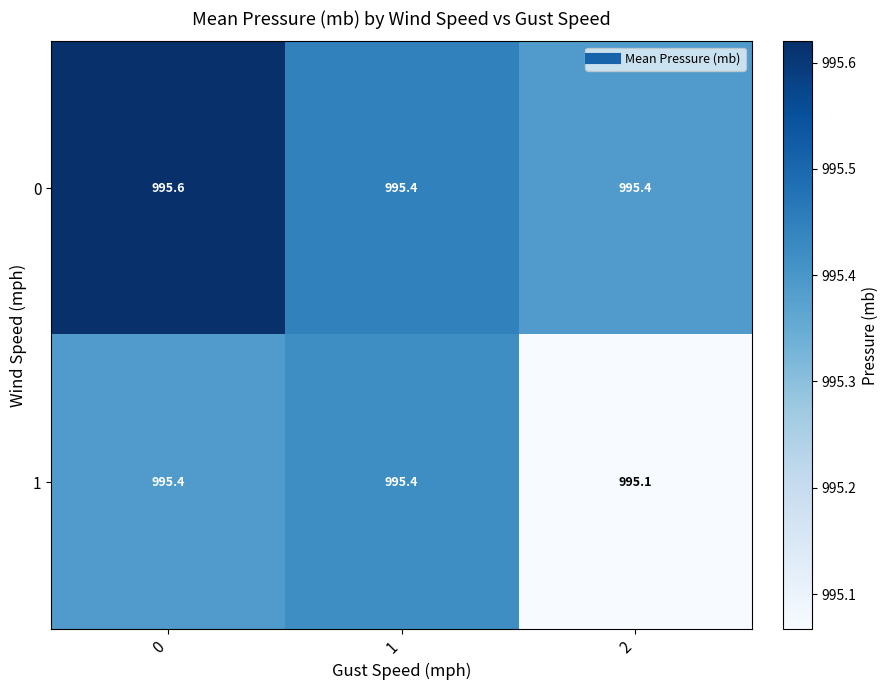

Count the 1 values in the range 995 to 996.

3